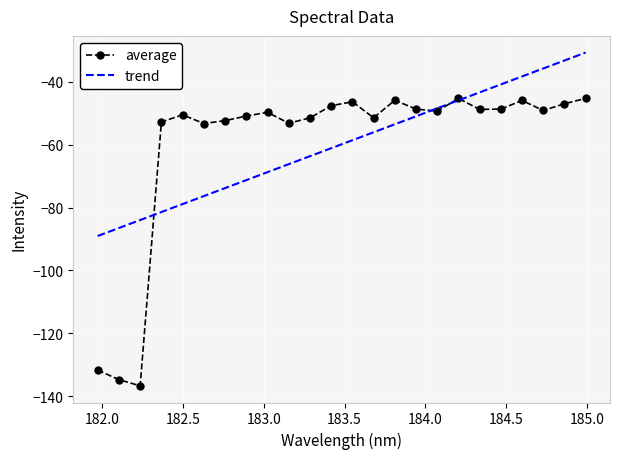

What is the minimum value shown in the chart?

-136.7